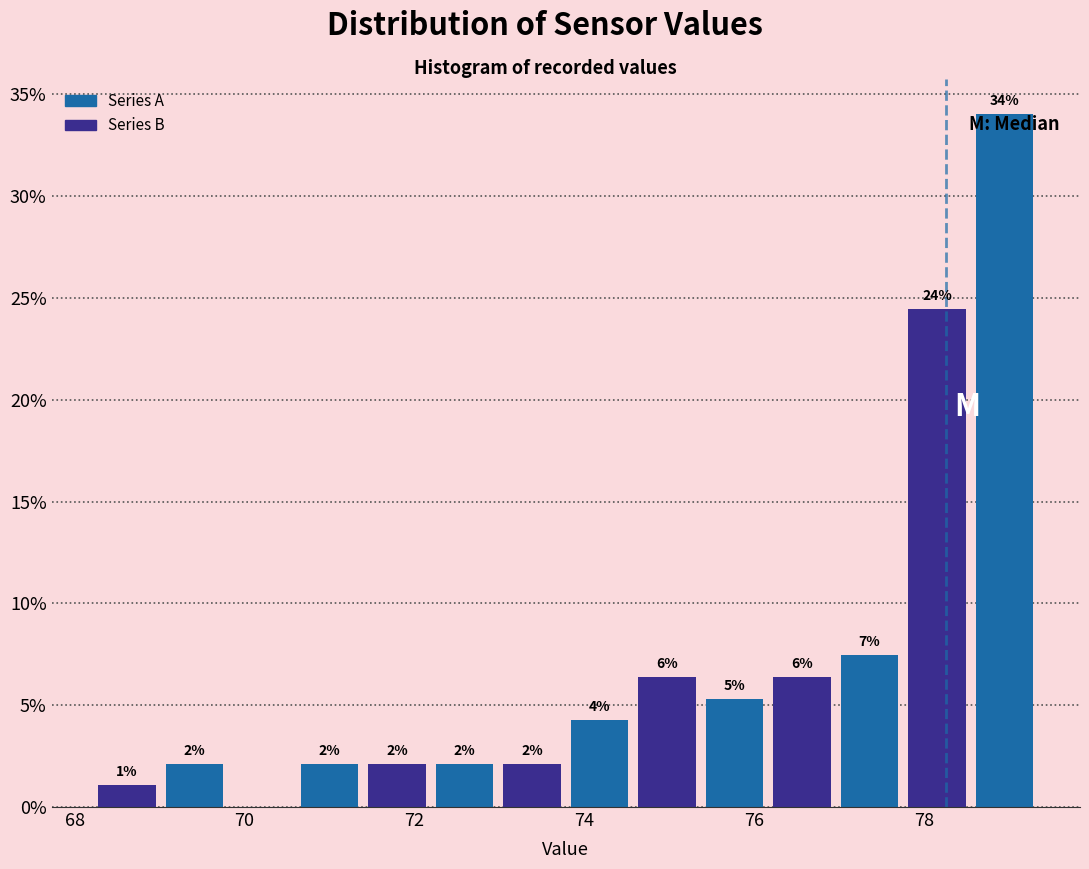

Around what value on the x-axis is the tallest bar? Give the approximate position of its centre, as read against the axis.

79.0